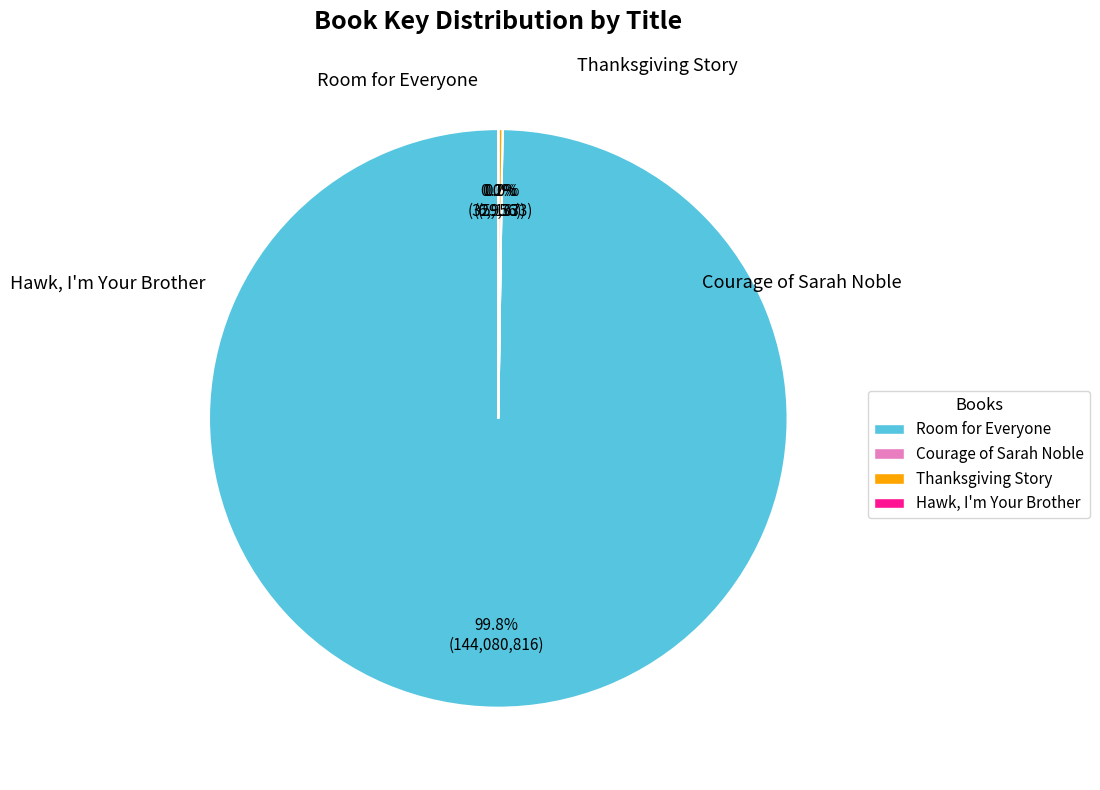

Is there a majority slice in this chart?

Yes